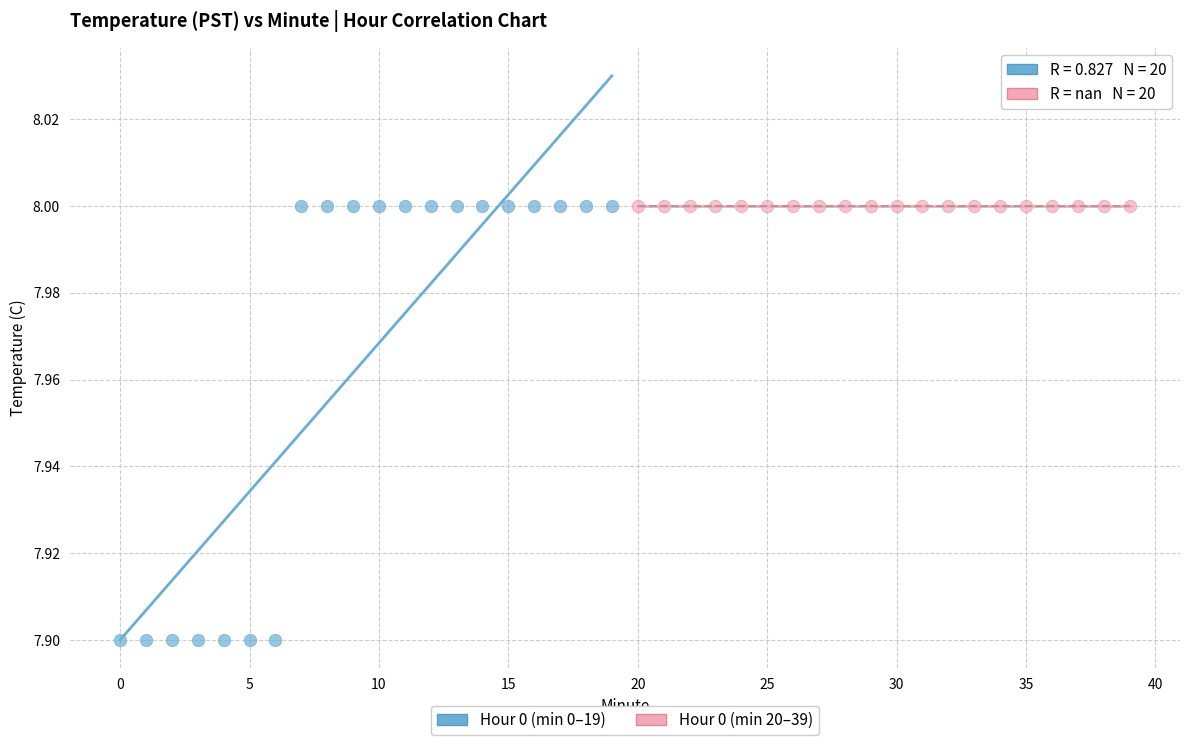

Which series contains the lowest Y value?

Hour 0 (min 0–19)